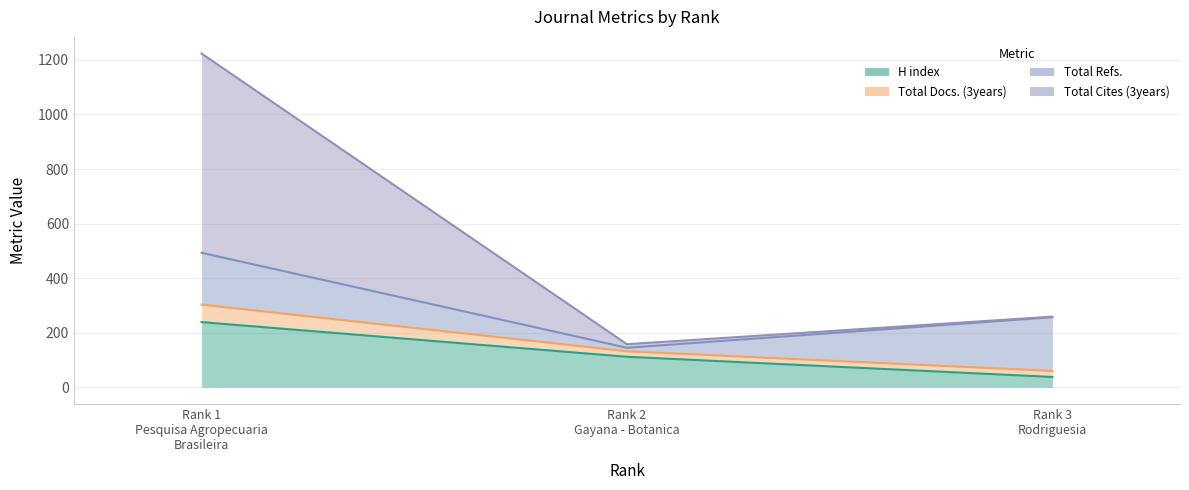

What is the minimum value shown in the chart?

38